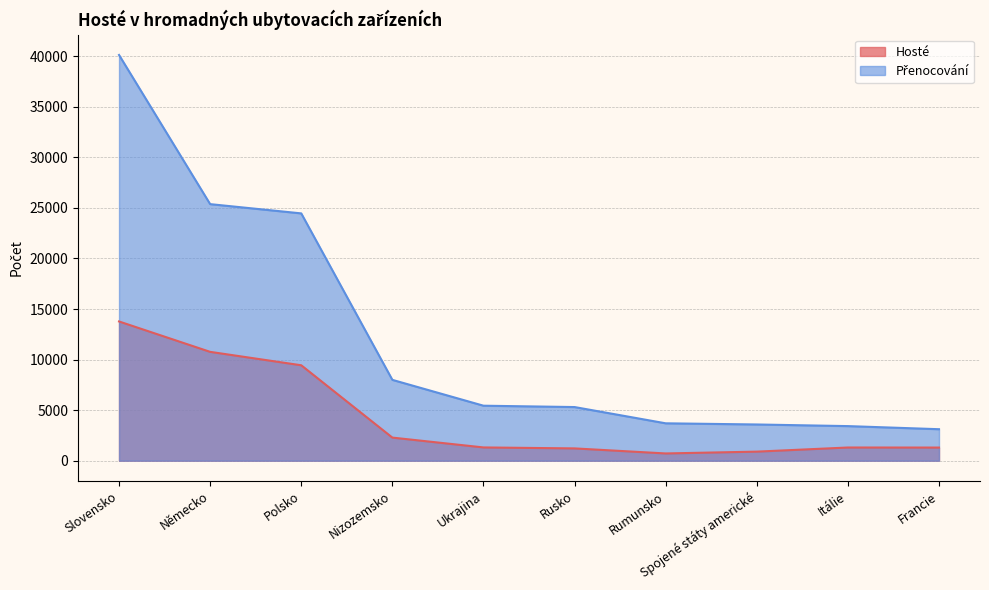

Which category has the lowest value across all series?

Rumunsko